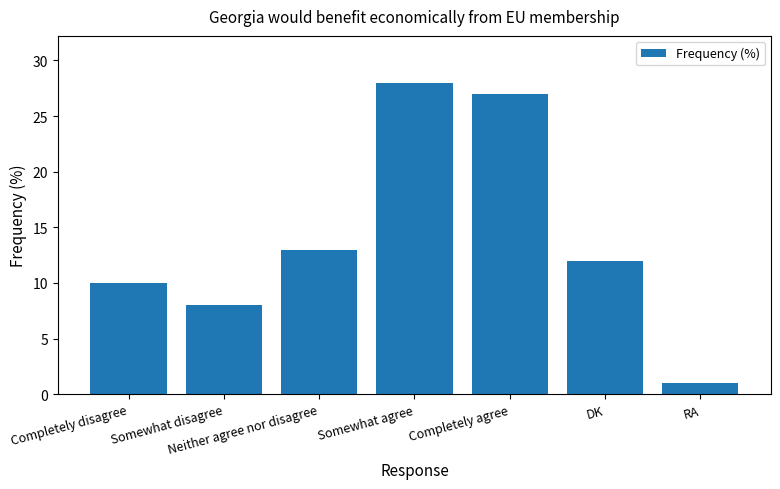

How many series are shown in this chart?

1